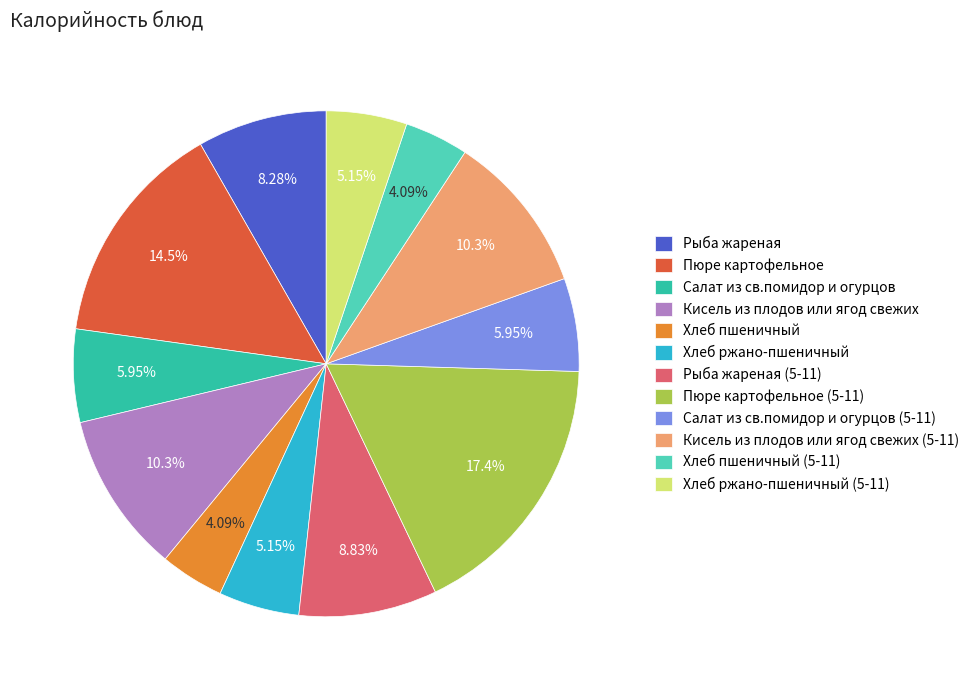

True or false: Хлеб ржано-пшеничный accounts for 1% of the total.

False